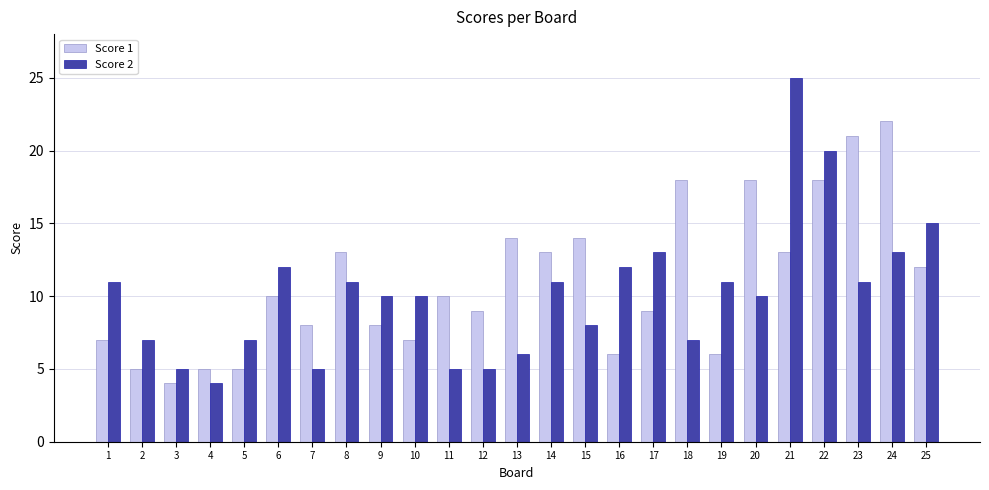

How many bars are there in each group?

2